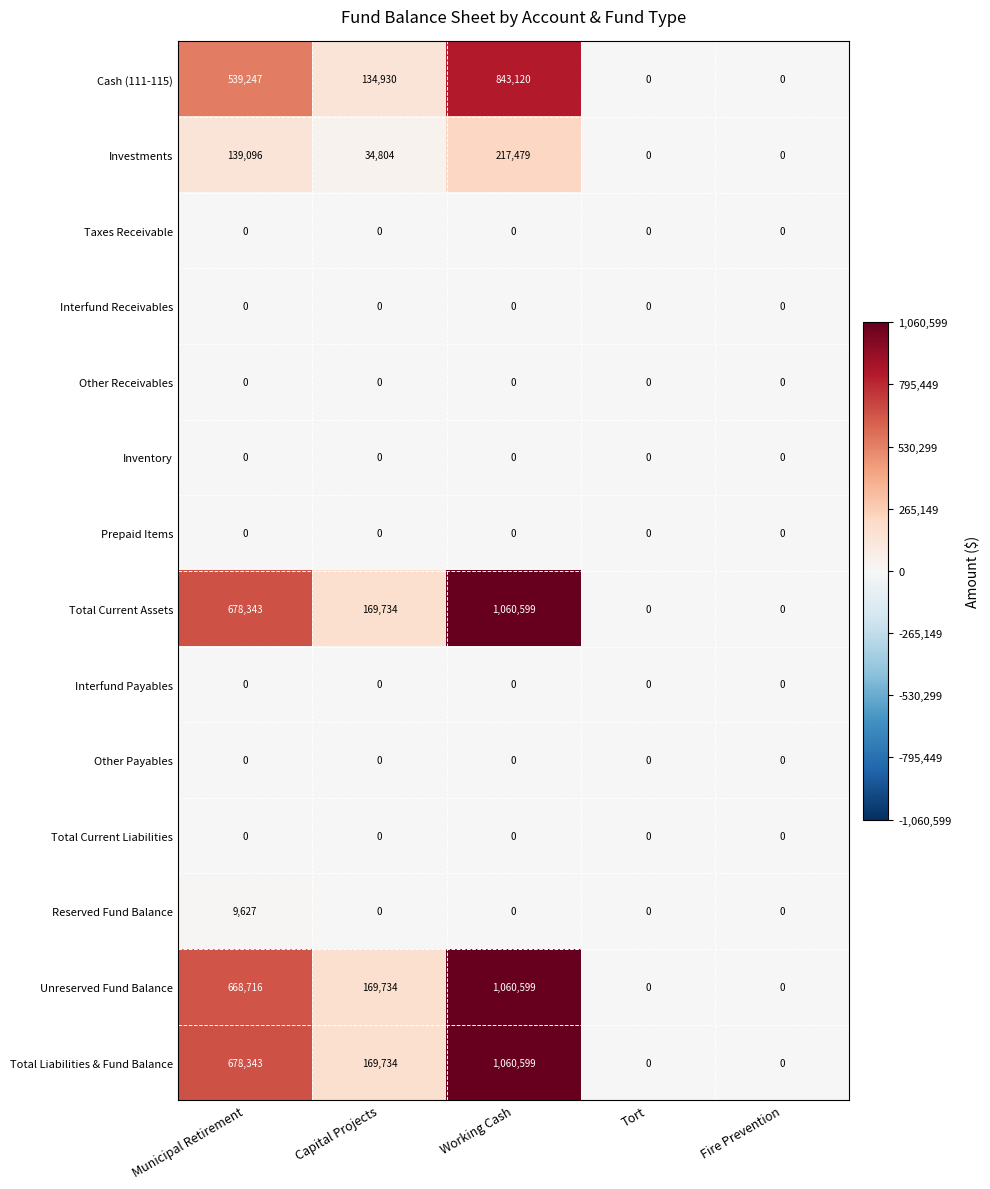

At which category is the sum across all series the highest?

Working Cash